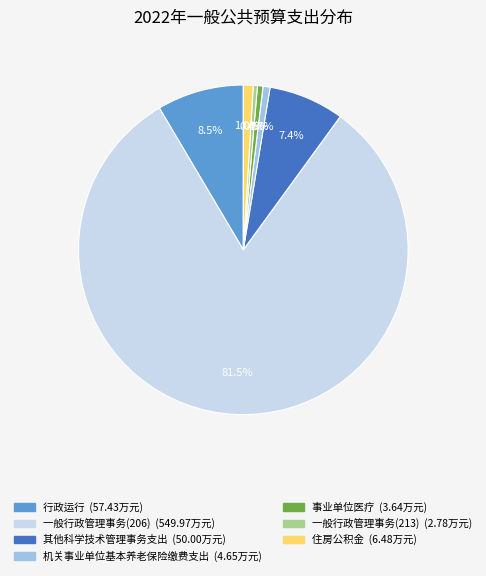

Which slice is the largest?

一般行政管理事务(206)